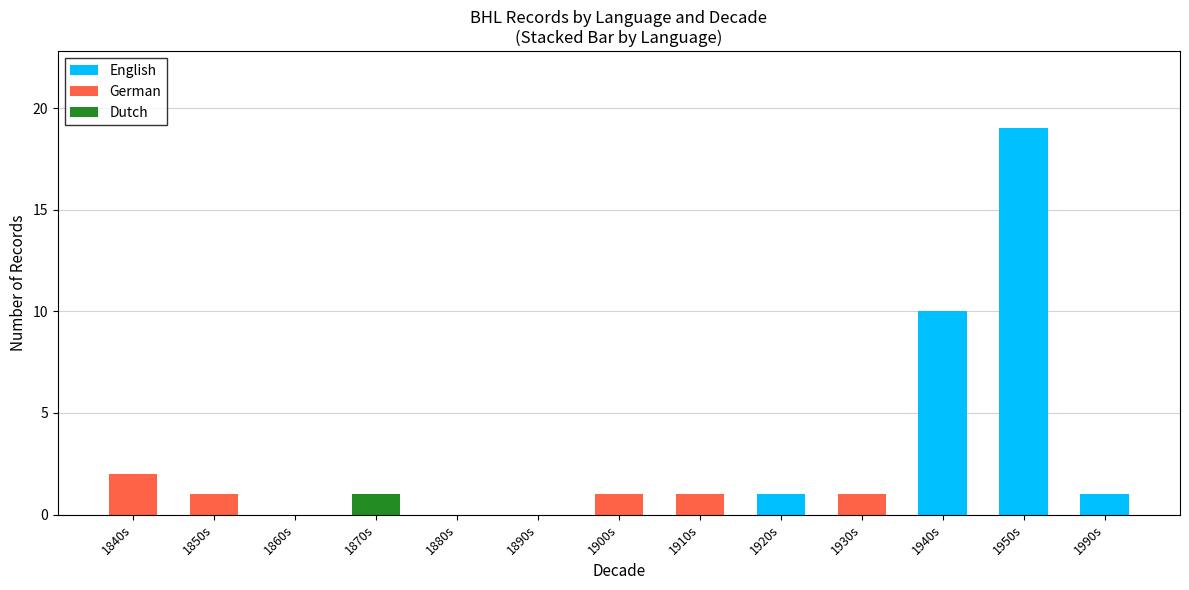

At which label does English reach its peak?

1950s